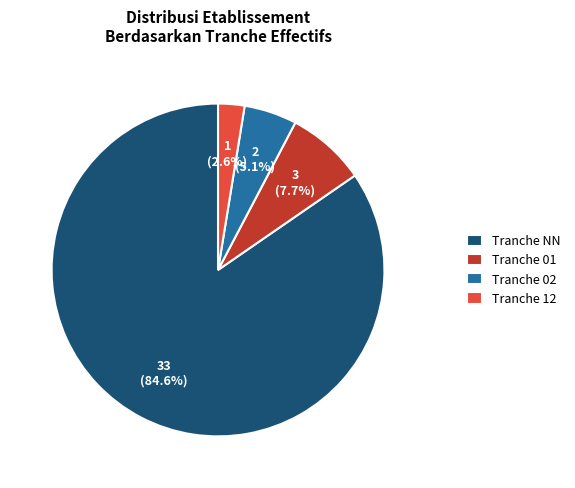

Which has a higher value, Tranche 02 or Tranche 01?

Tranche 01